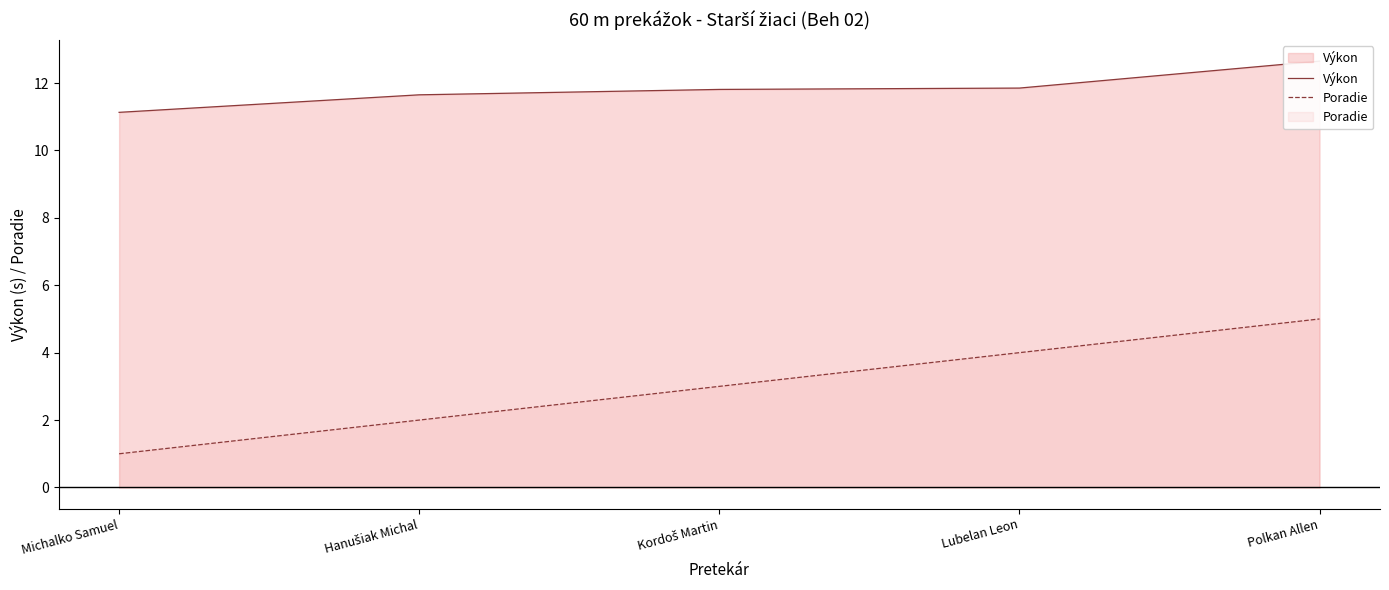

What is the sum of all Poradie values?

15